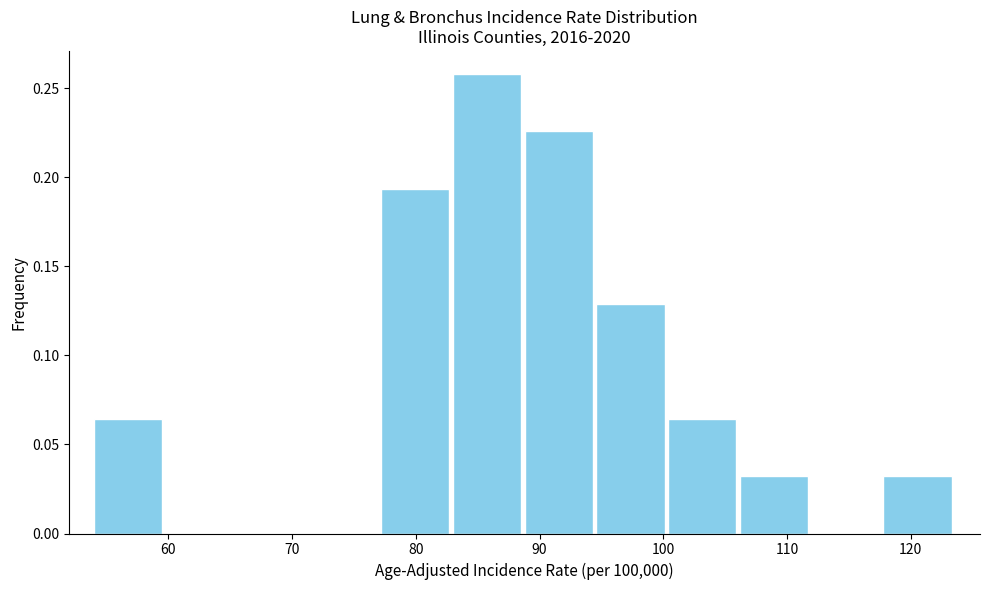

Reading left to right, list every bar in this chart as the range it spans on the x-axis followed by its height. Neither the bar edges nor the heights are printed on the chart, so give them approximately, as read against the axes.

54.0 to 59.8: 0.065
59.8 to 65.6: 0
65.6 to 71.4: 0
71.4 to 77.2: 0
77.2 to 83.0: 0.195
83.0 to 88.8: 0.260
88.8 to 94.6: 0.225
94.6 to 100.4: 0.130
100.4 to 106.2: 0.065
106.2 to 112.0: 0.030
112.0 to 117.8: 0
117.8 to 123.6: 0.030